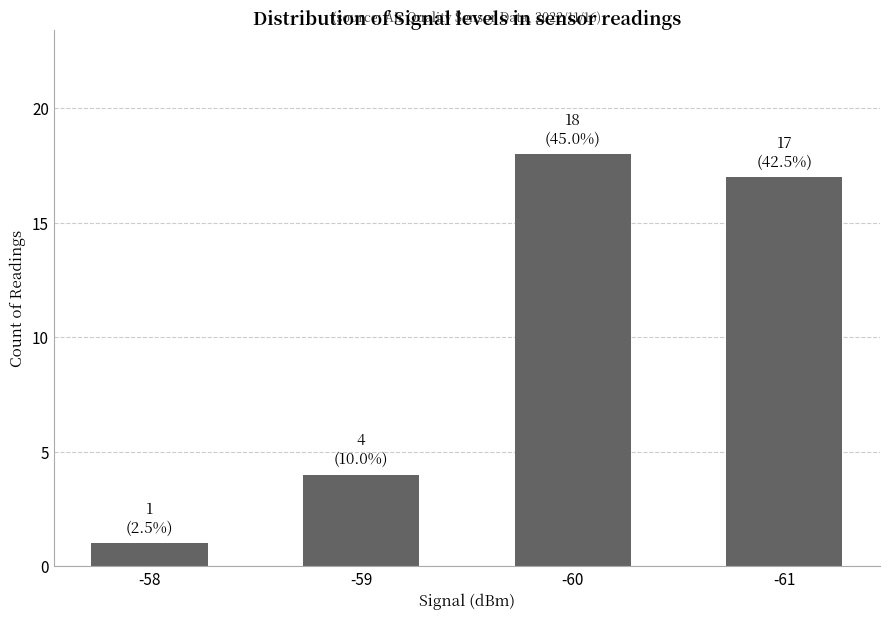

Reading right to left, extract all data points from this chart.

17	18	4	1